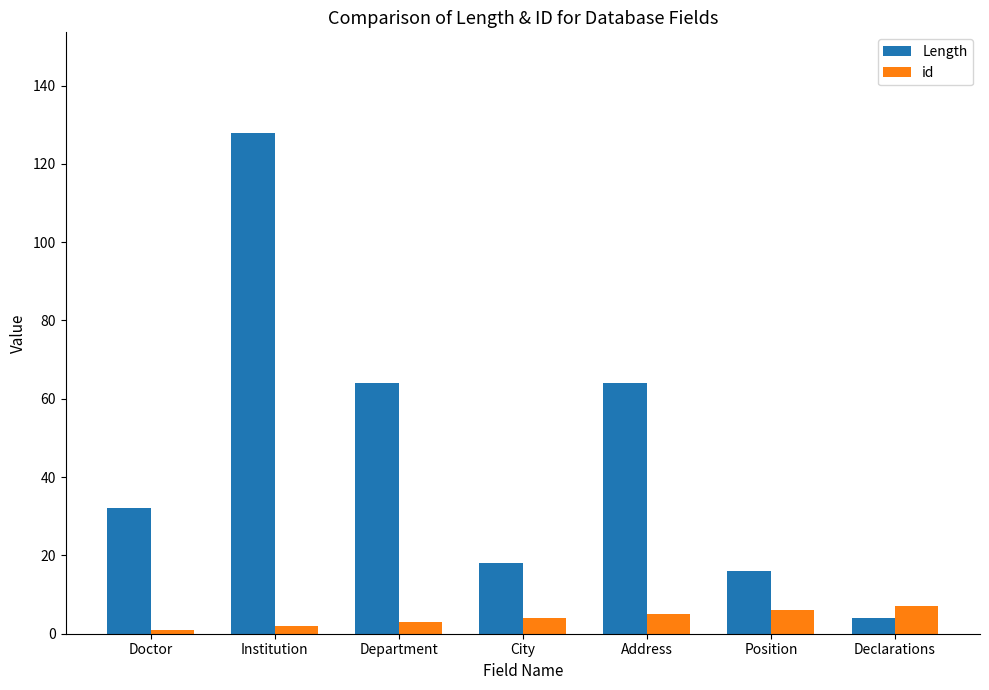

What is the total value across all series at Doctor?

33